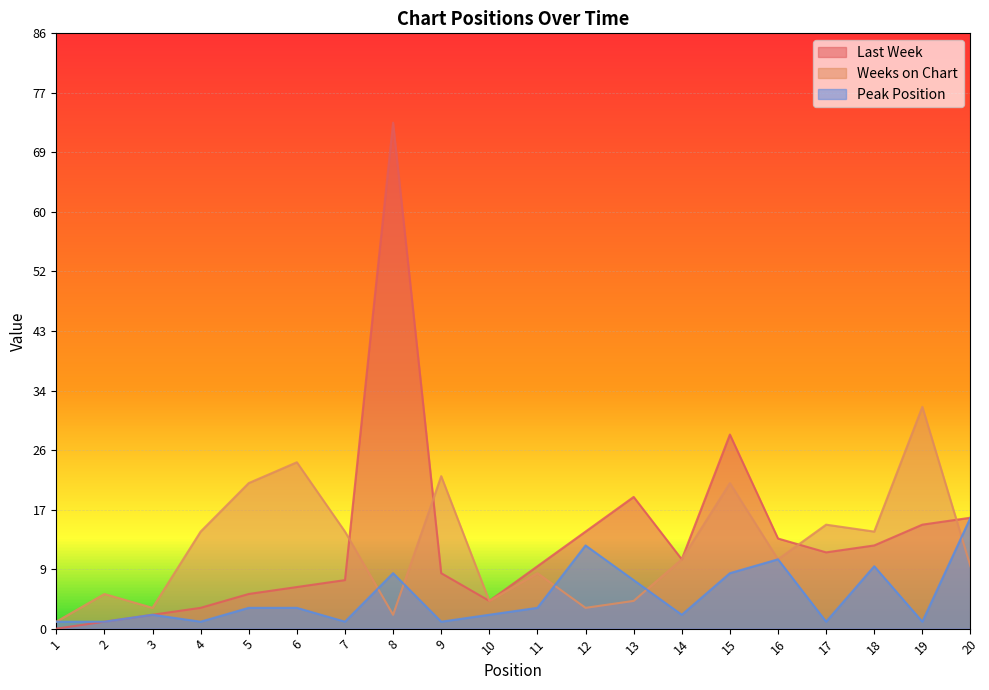

How many intersections are there between Weeks on Chart and Last Week?

4